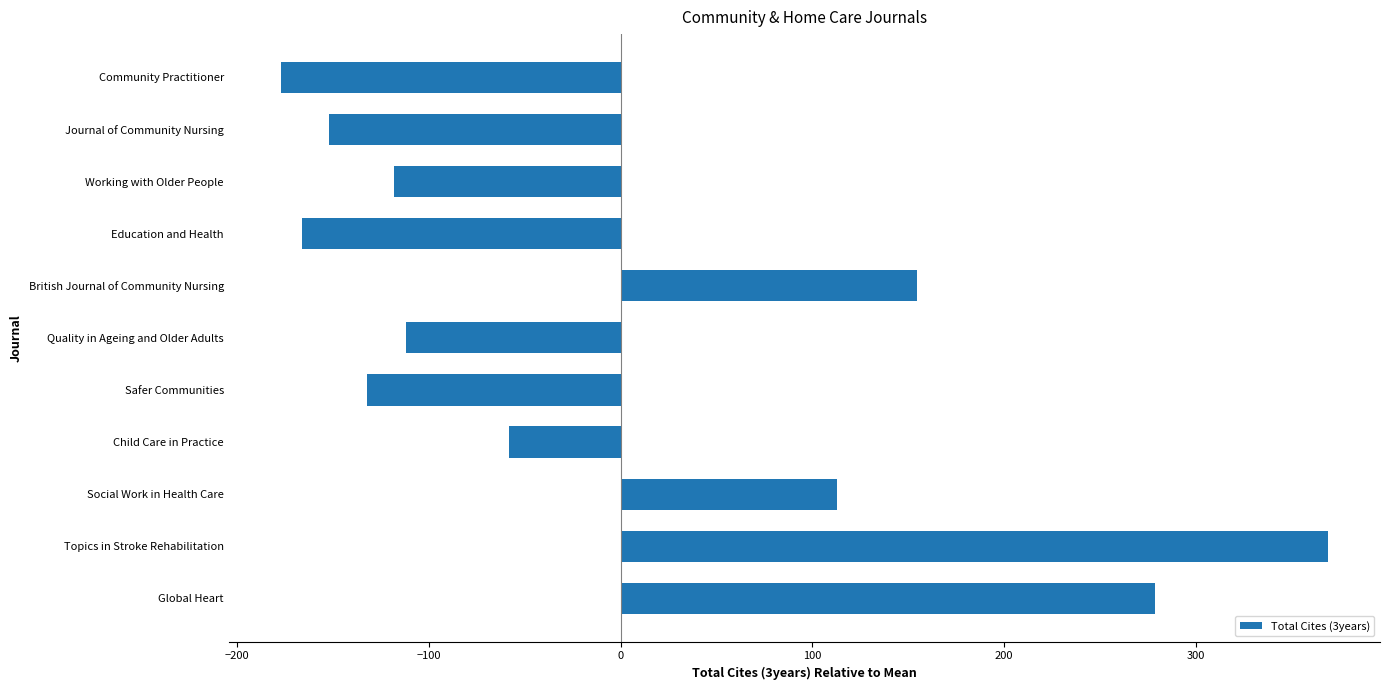

What is the difference between the maximum and minimum values?

546.0